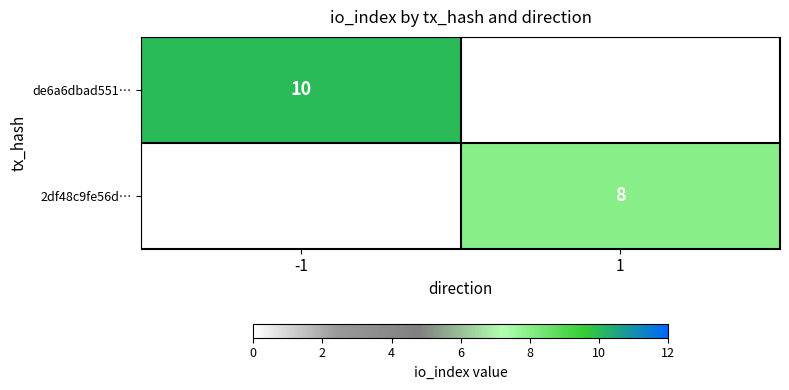

The de6a6dbad551… series shows 15.8 at -1. True or false?

False